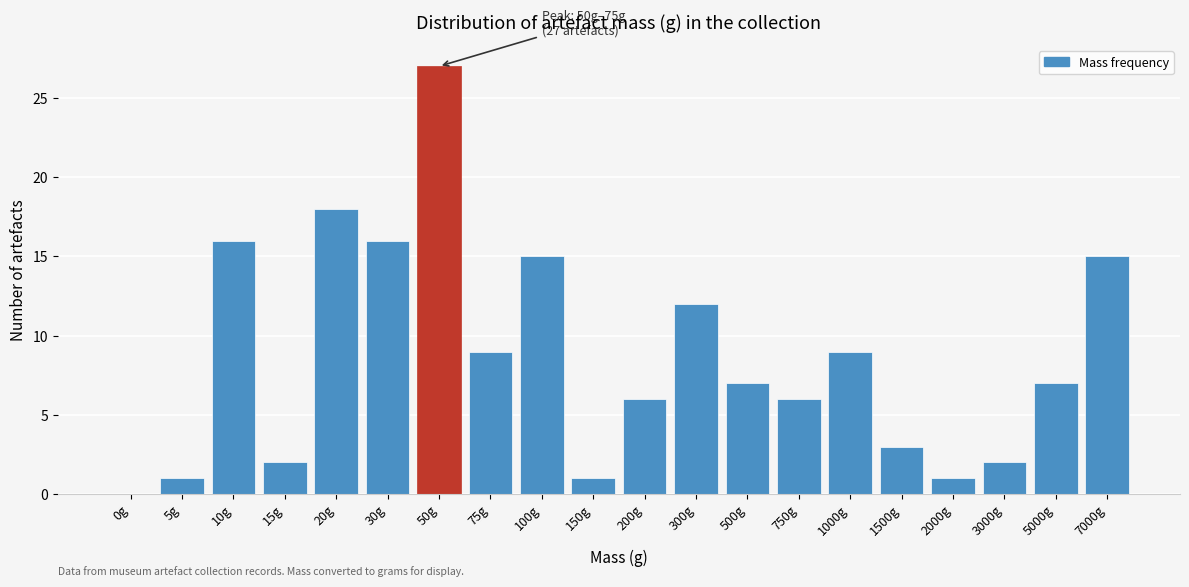

Reading left to right, extract all data points from this chart.

0g=0	5g=1	10g=16	15g=2	20g=18	30g=16	50g=27	75g=9	100g=15	150g=1	200g=6	300g=12	500g=7	750g=6	1000g=9	1500g=3	2000g=1	3000g=2	5000g=7	7000g=15